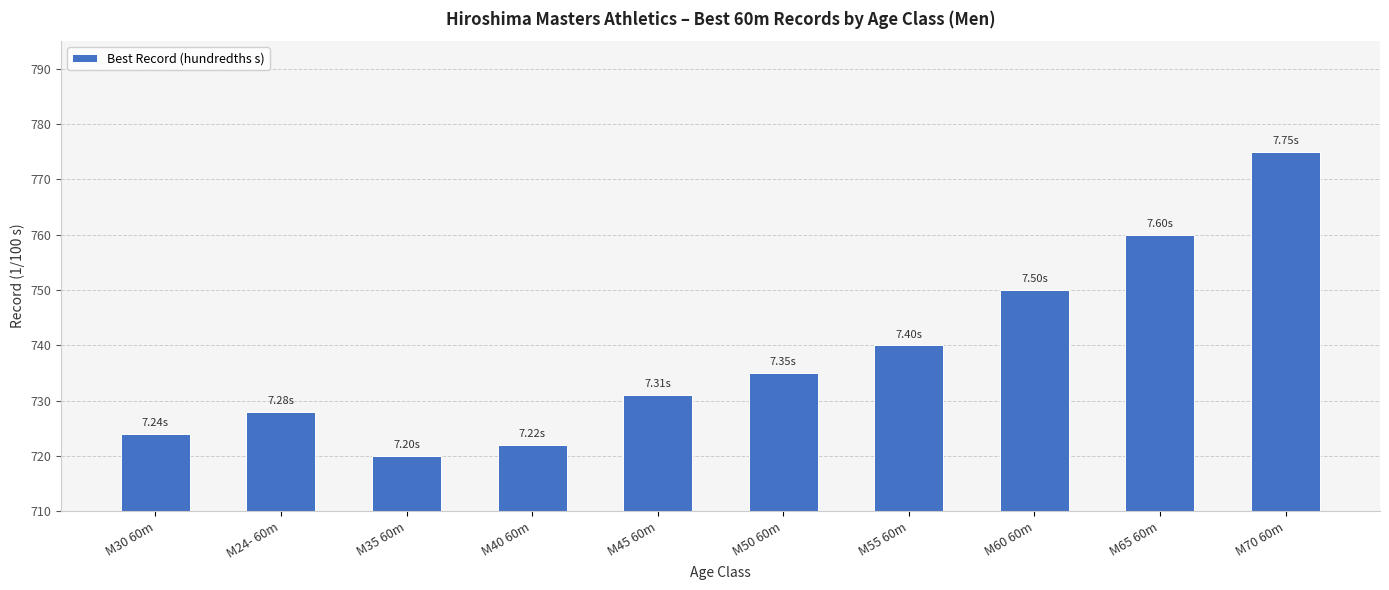

At which category does the chart reach its peak across all series?

M70 60m